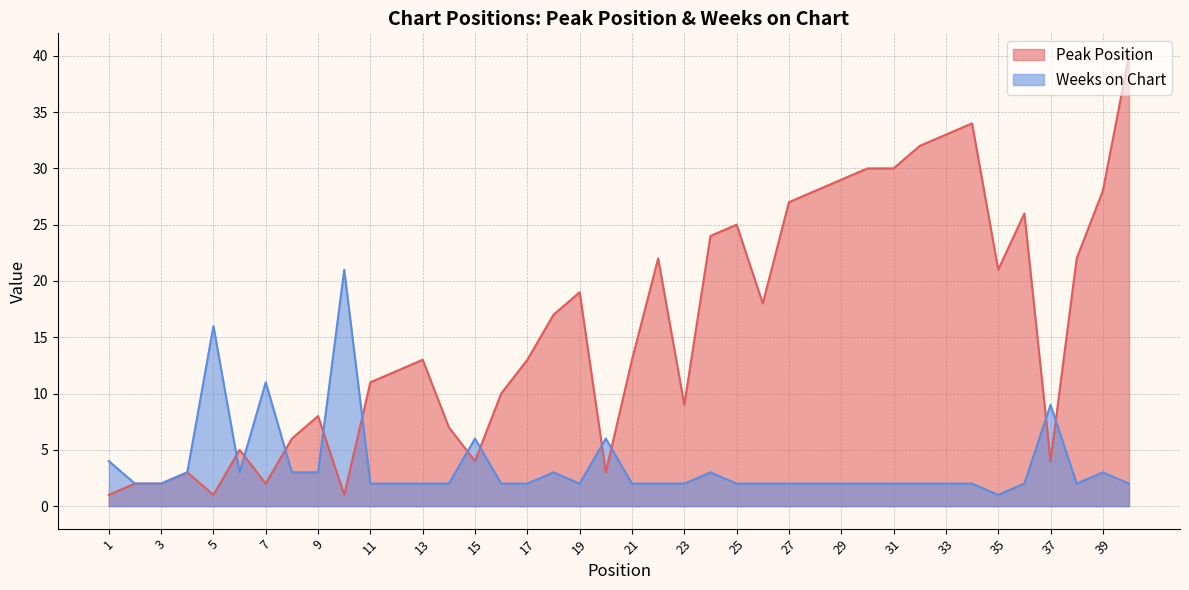

List the series in order of their peak value, lowest first.

Weeks on Chart, Peak Position